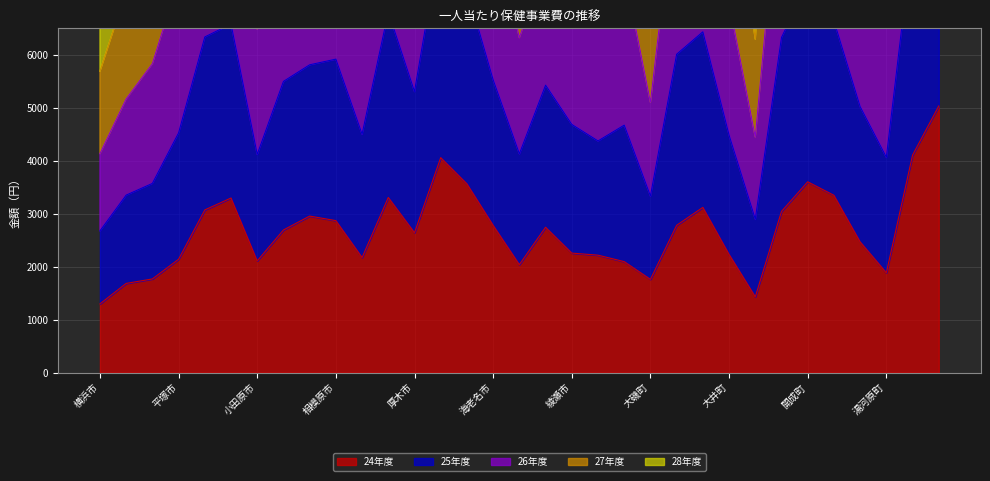

True or false: 27年度 and 26年度 cross at least once.

False